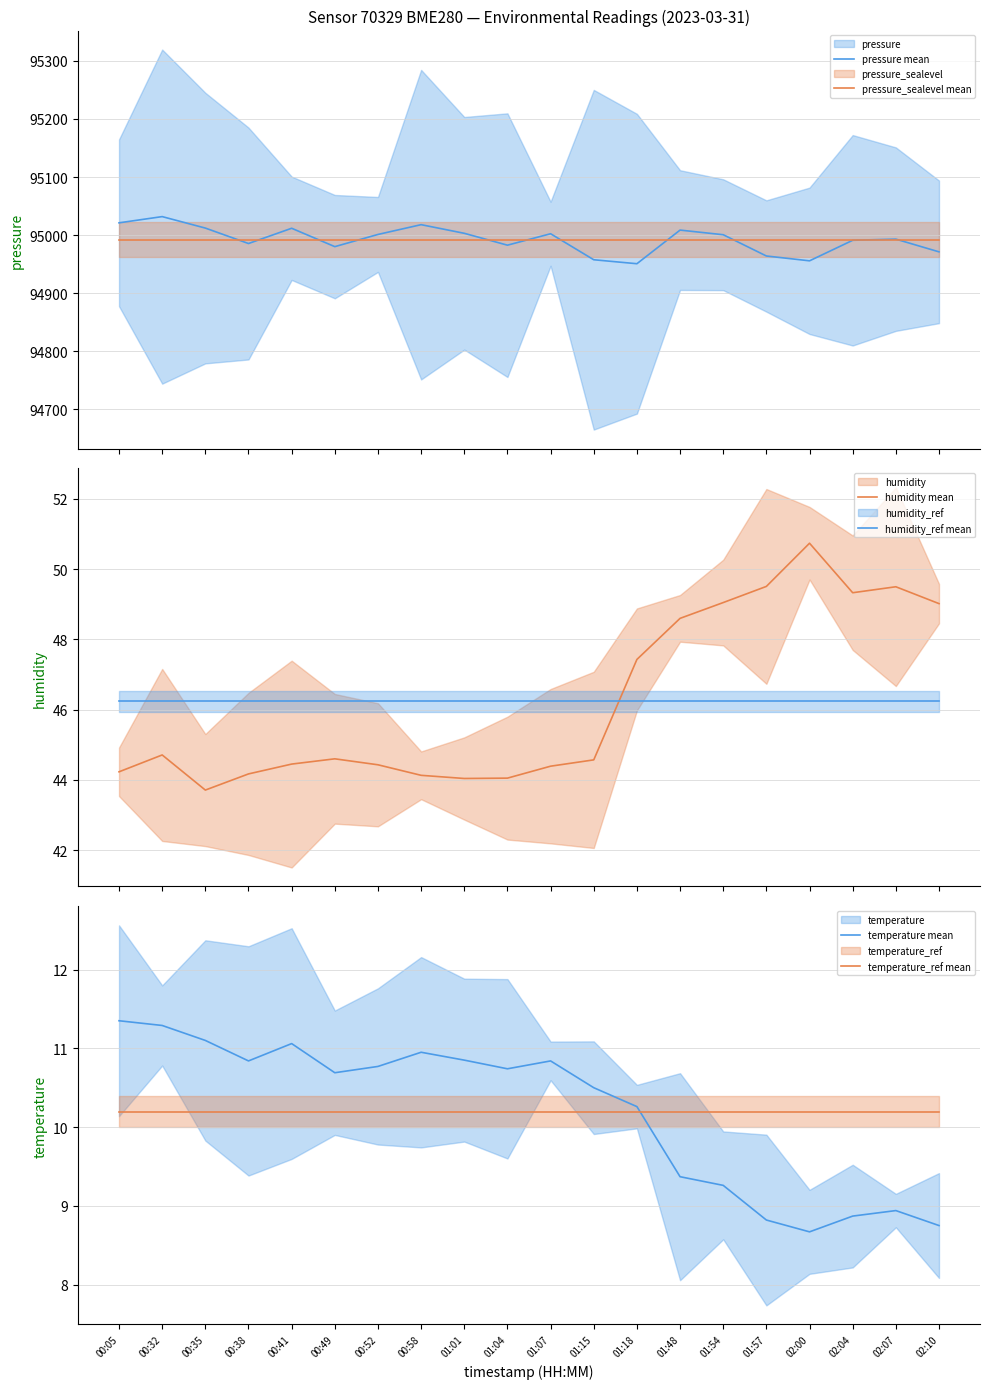

Which series has the widest spread of values?

pressure mean